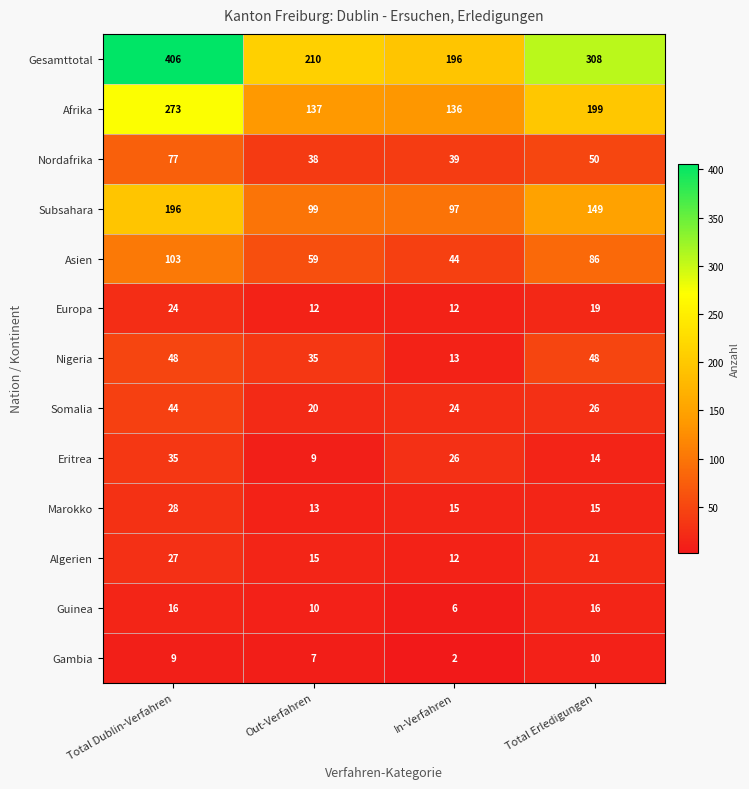

The value of Subsahara at In-Verfahren is 97. True or false?

True